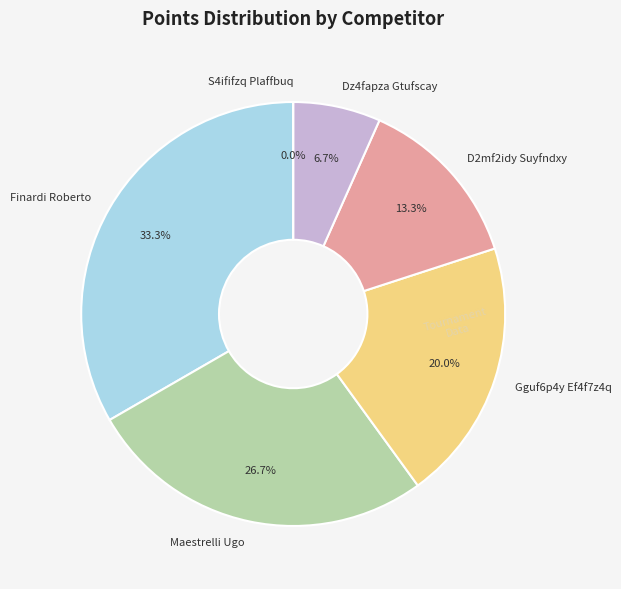

To the nearest percent, what is the difference between the Finardi Roberto and S4ififzq Plaffbuq slice percentages?

33%